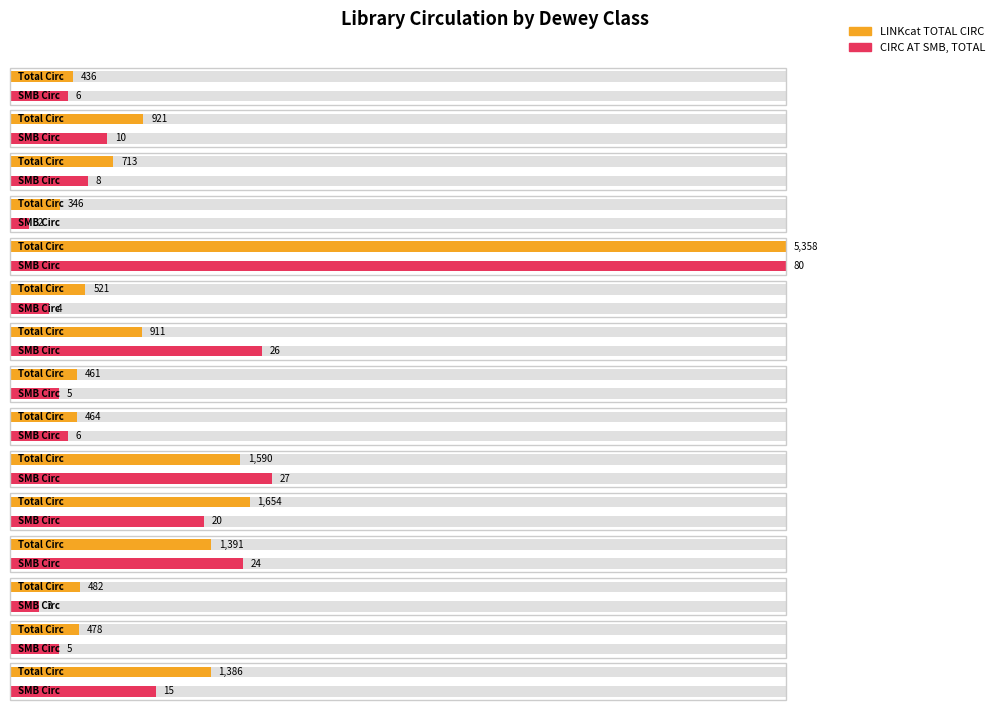

Which category has the highest value in the CIRC AT SMB, TOTAL series?

4